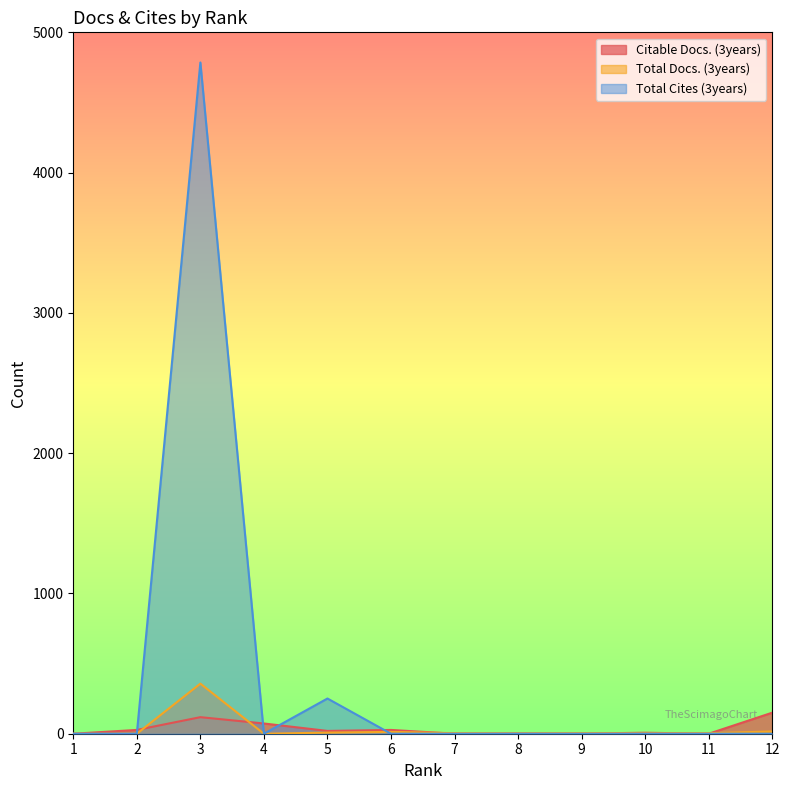

List the labels in order of Total Cites (3years) value, largest first.

3, 5, 1, 2, 4, 6, 7, 8, 9, 10, 11, 12